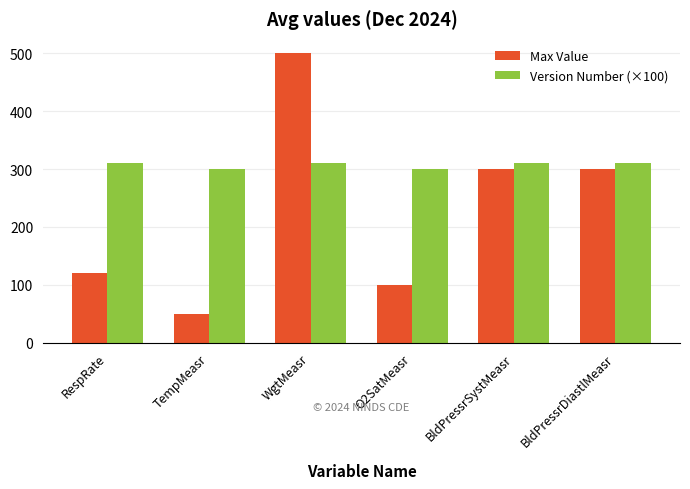

At which category is the sum across all series the highest?

WgtMeasr